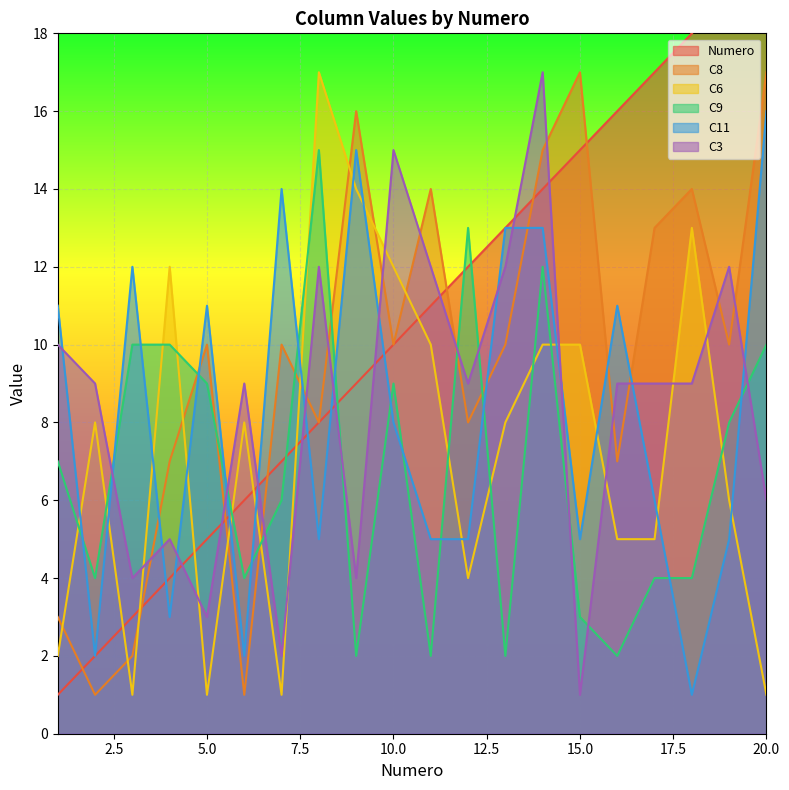

What is the difference between the maximum and second lowest values in the C8 series?

16